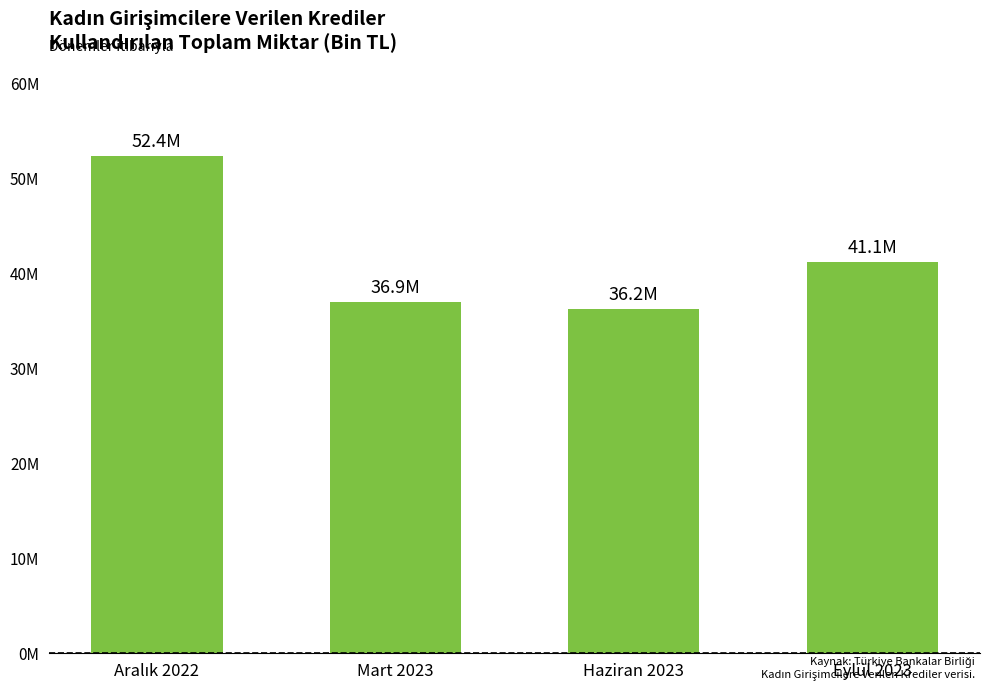

At which category does the chart reach its minimum across all series?

Haziran 2023